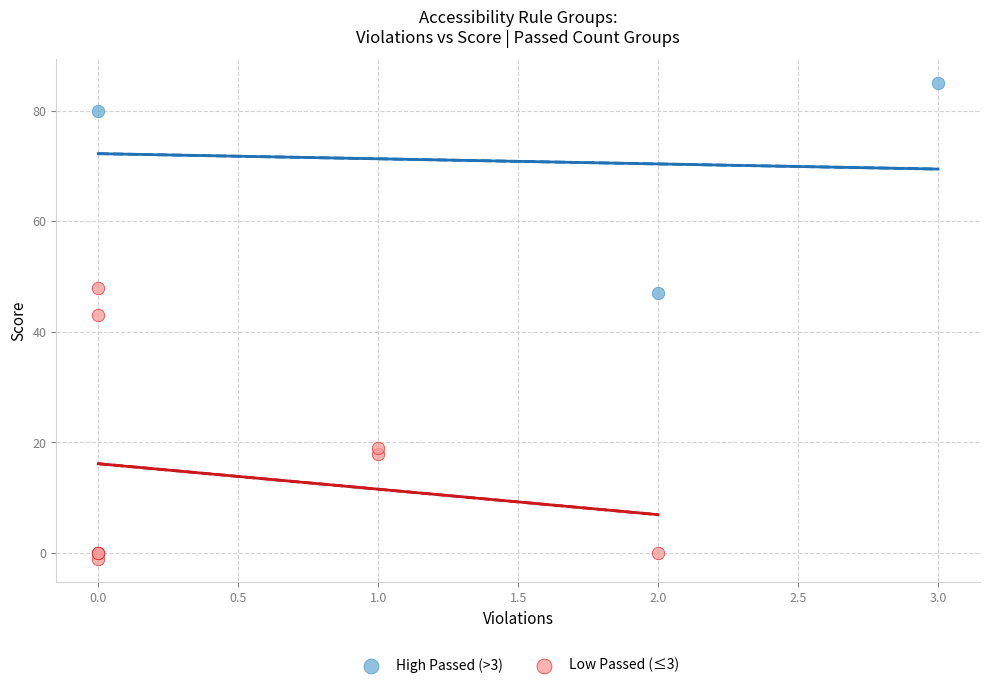

Which series contains the highest Y value?

High Passed (>3)